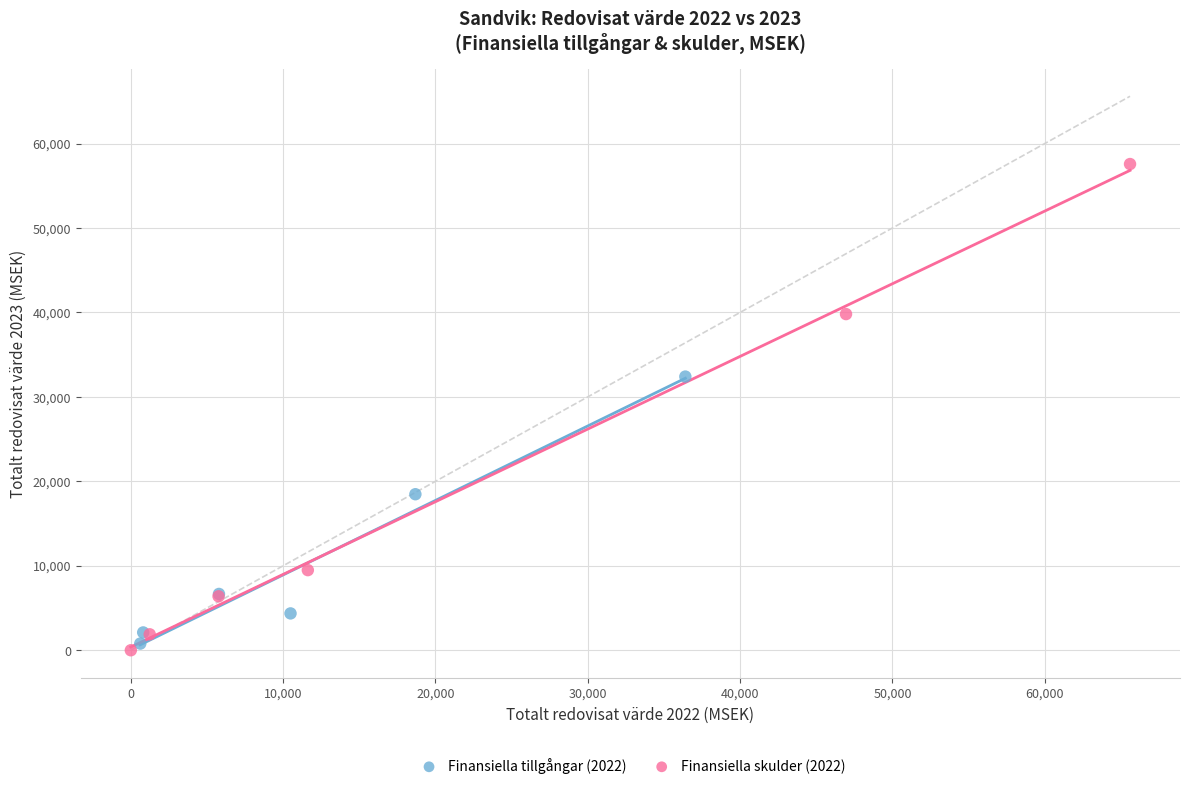

Which series contains the lowest Y value?

Finansiella skulder (2022)